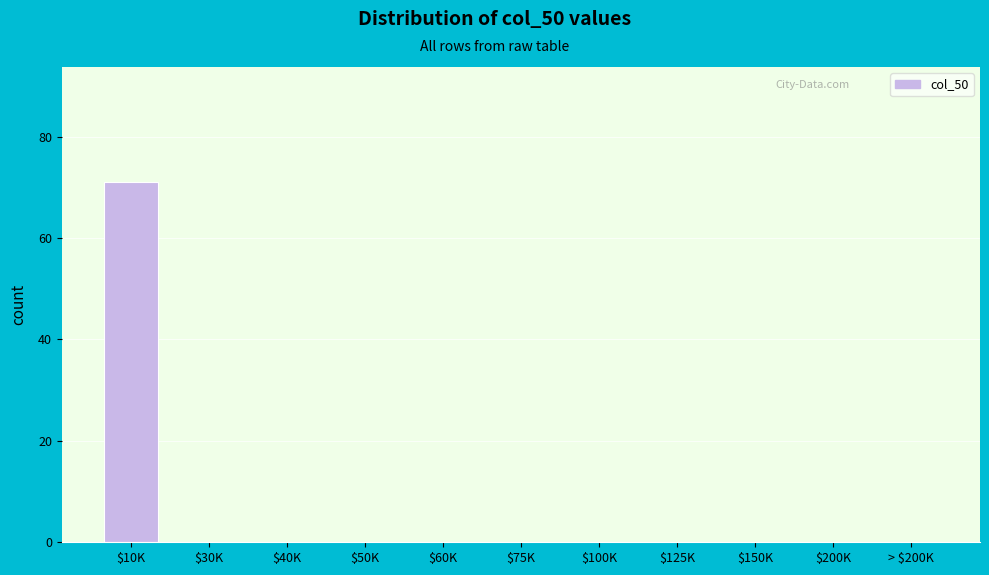

Which label corresponds to the largest value in the chart?

$10K